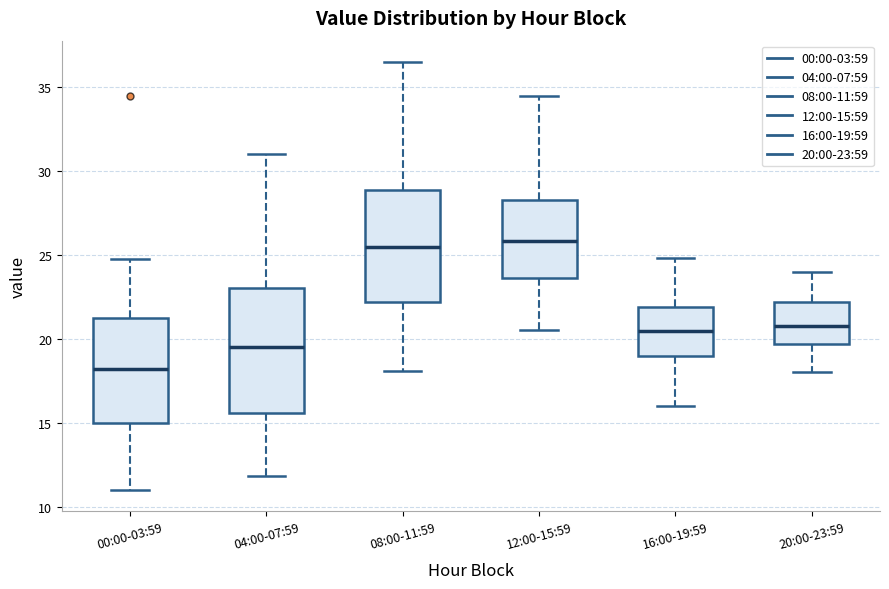

Where does the lower whisker of the box for 20:00-23:59 end on the y-axis? The values are not printed on the chart, so give them approximately, as read against the axis.

18.0